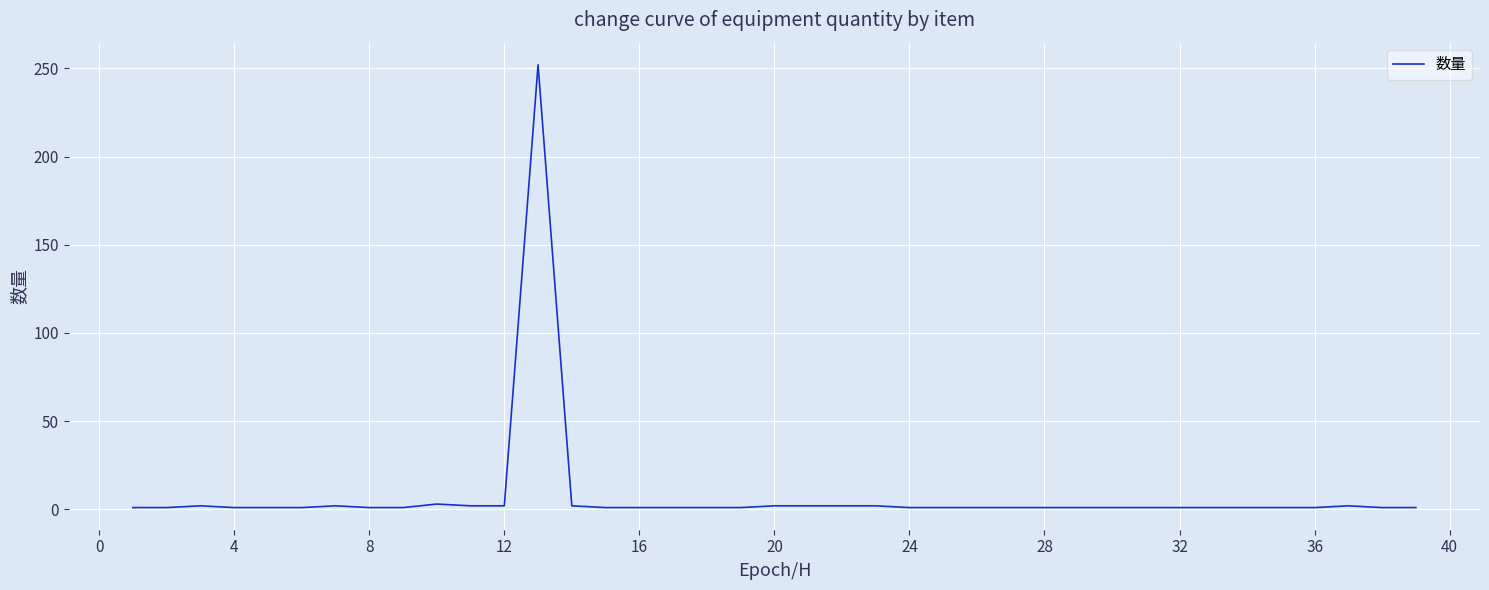

What is the maximum value shown in the chart?

252